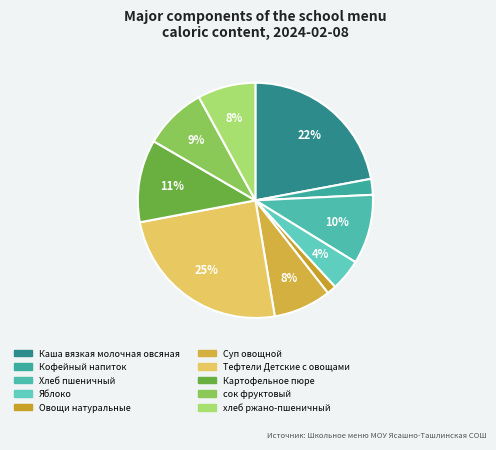

Count the number of slices in the pie.

10